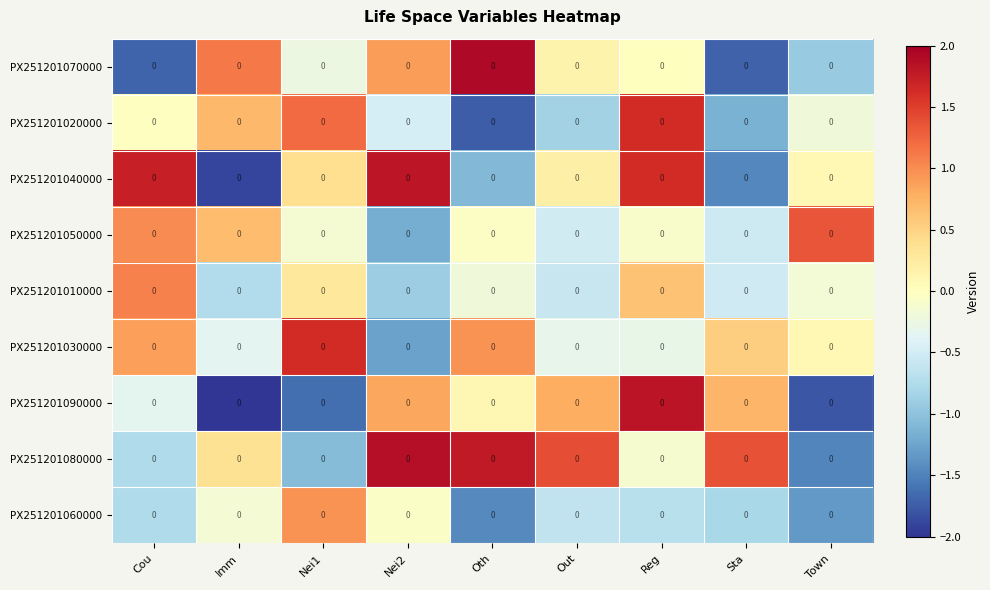

Is it true that PX251201010000 equals 0.1 at Nei1?

False